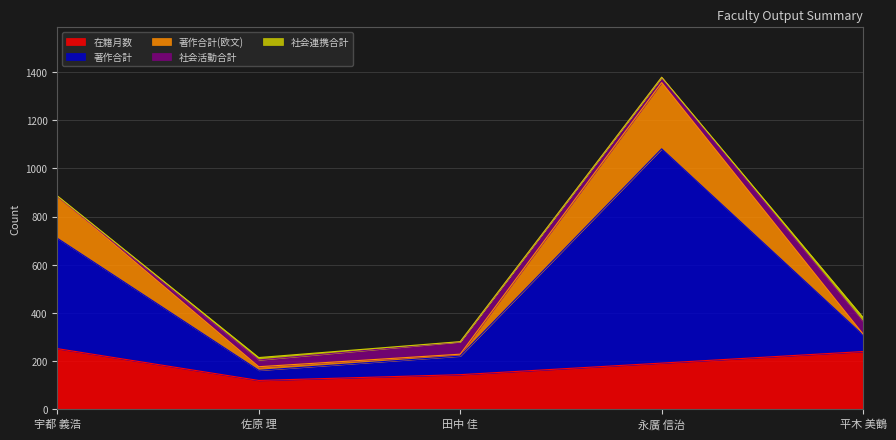

At which category is the sum across all series the highest?

永廣 信治